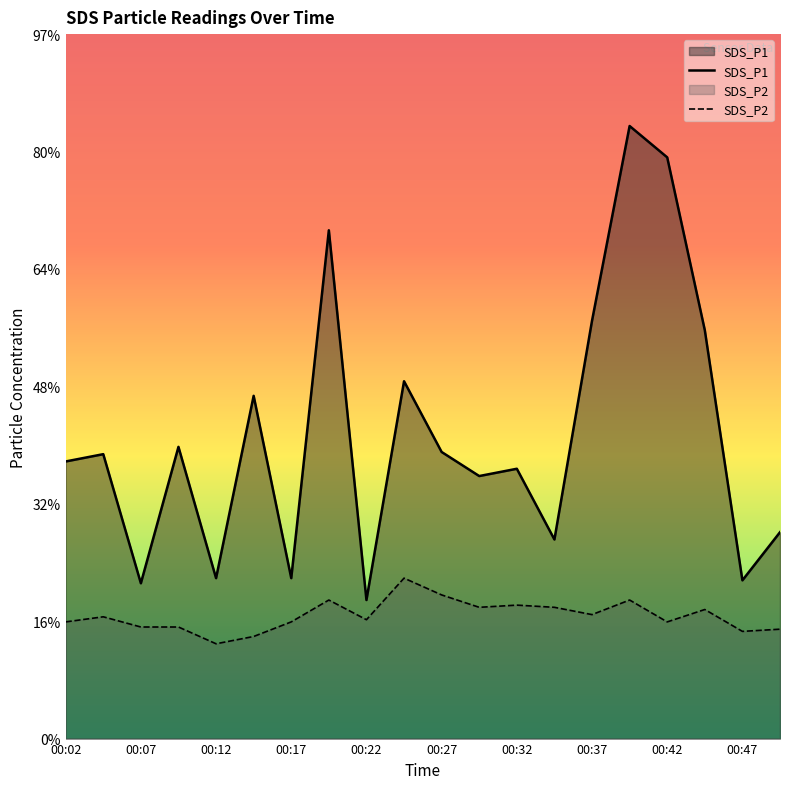

Which series has the largest total across all categories?

SDS_P1